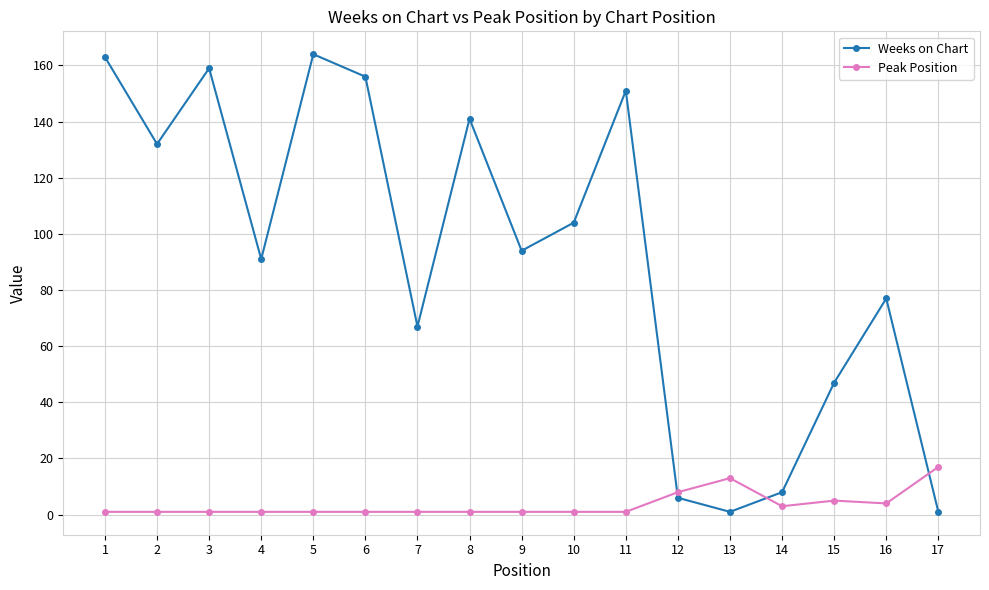

After their last crossing, which series has the higher values: Weeks on Chart or Peak Position?

Peak Position